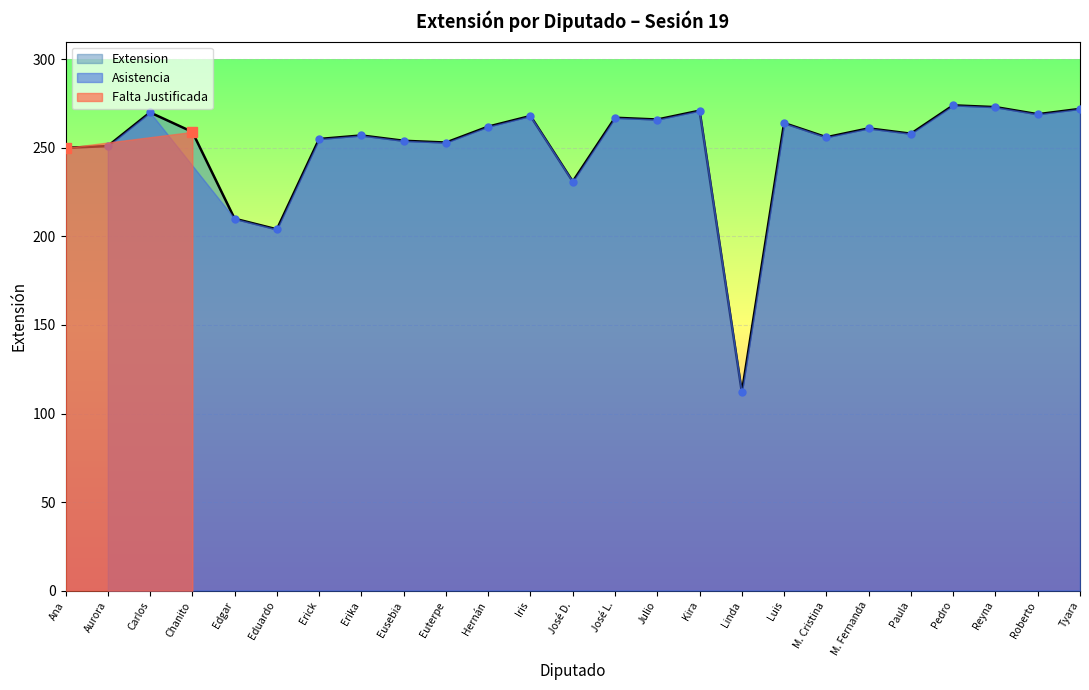

What is the sum of the values at Erick and Linda?

367